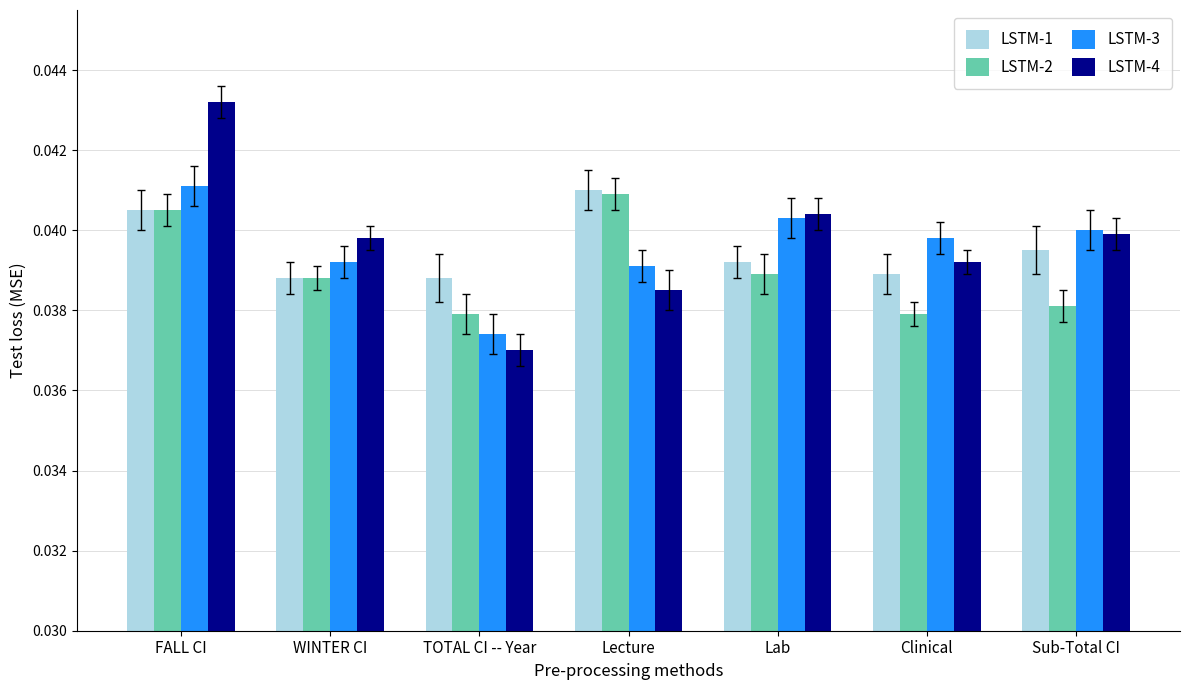

How many LSTM-4 values are between 0 and 1?

7